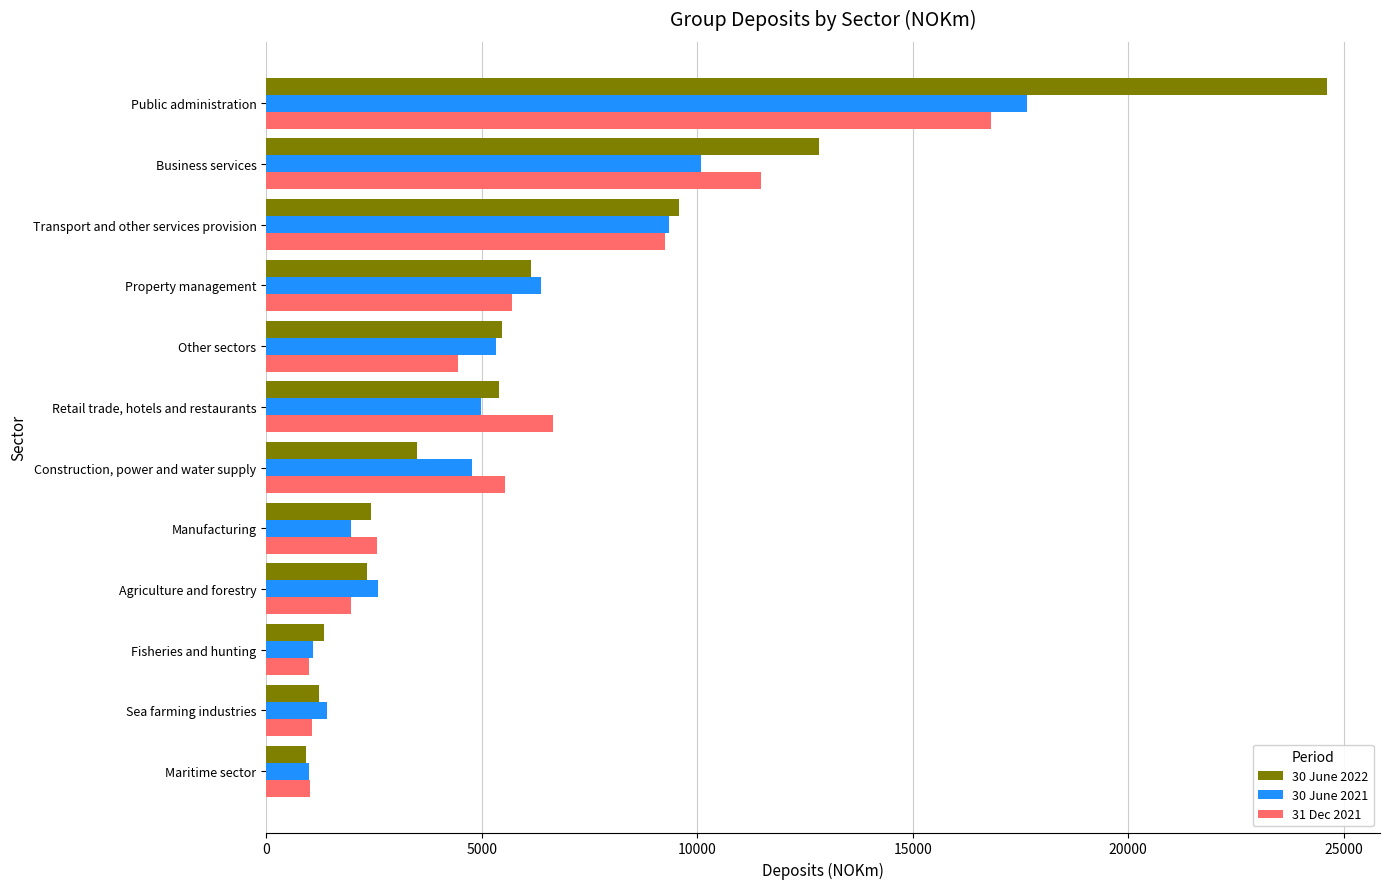

At how many categories does at least one series exceed 14146?

1